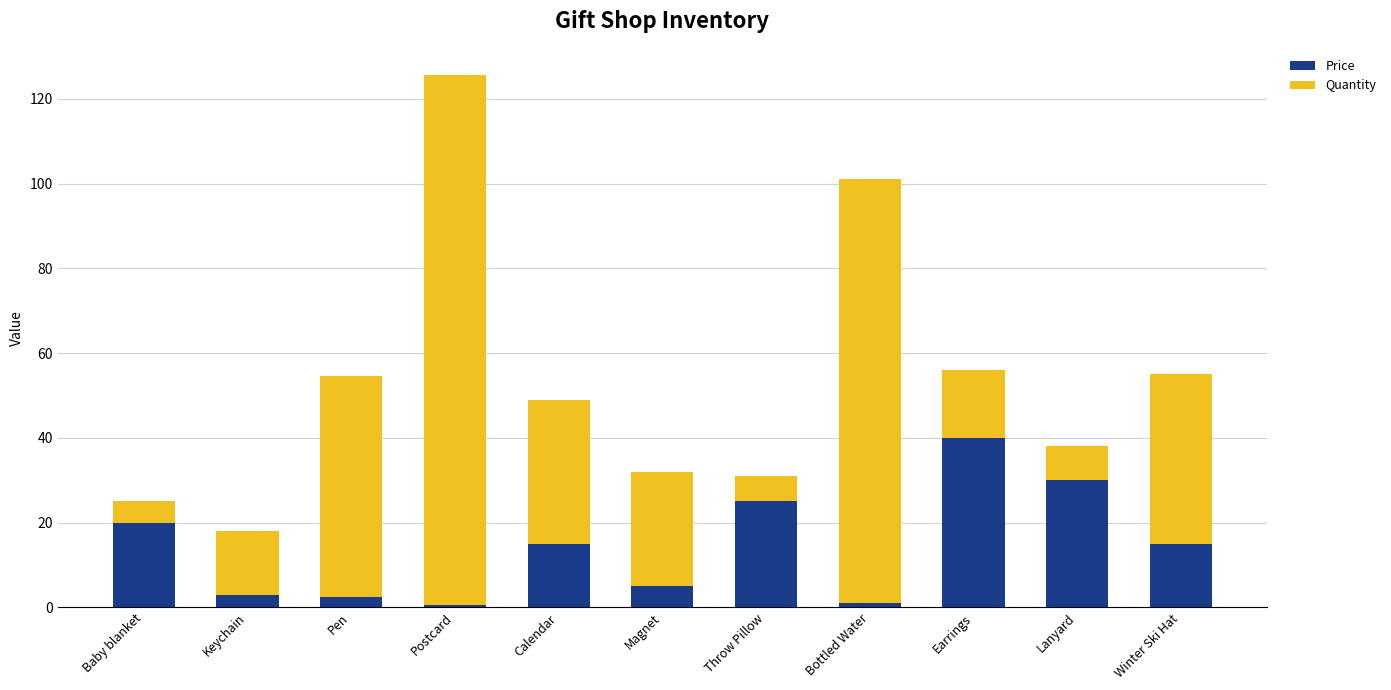

What is the sum of the Price values at Winter Ski Hat and Keychain?

18.0